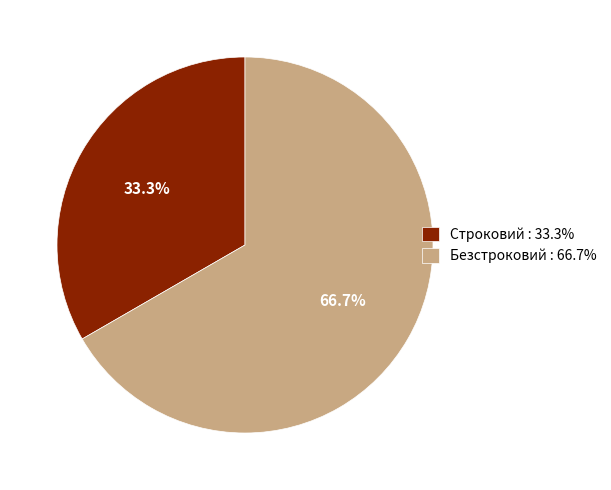

Which category accounts for the majority?

Безстроковий